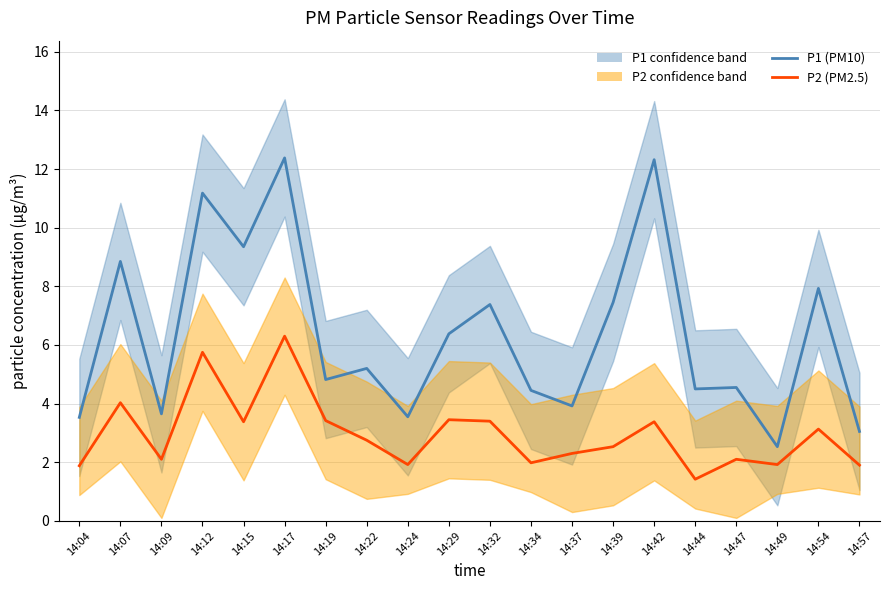

At which label does P2 (PM2.5) reach its peak?

14:17